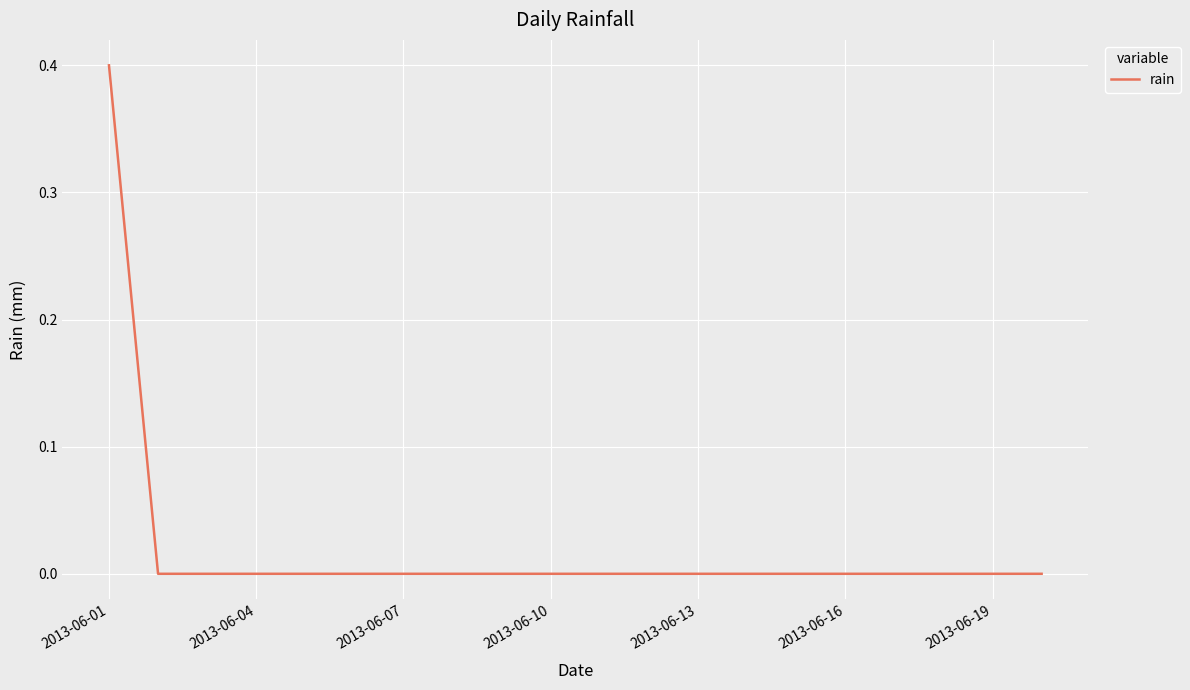

What is the difference between the maximum and minimum values?

0.4